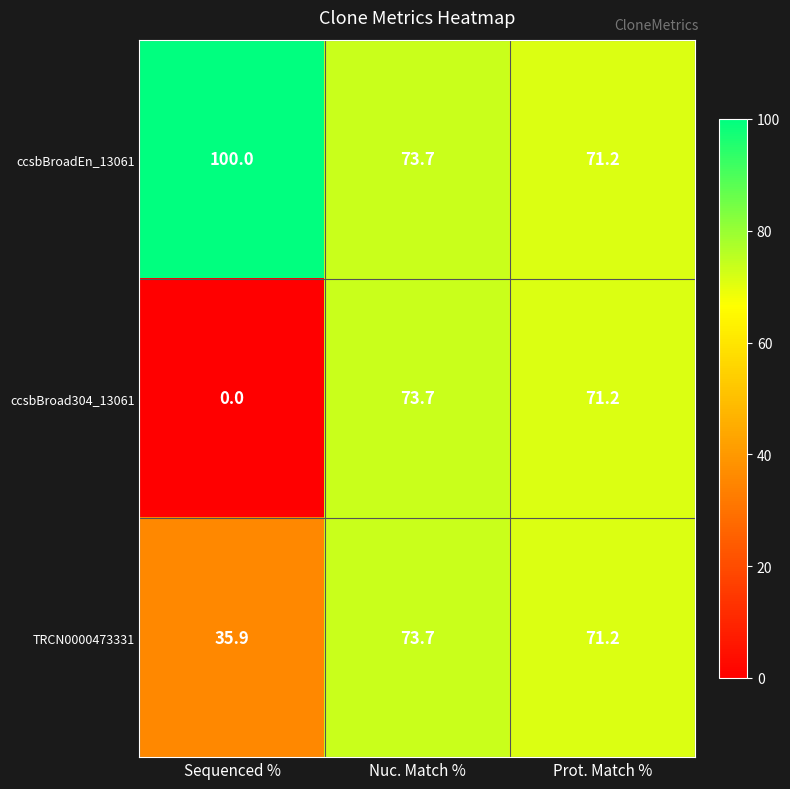

Reading left to right, list all the values displayed in this chart.

ccsbBroadEn_13061: 100.0	73.7	71.2
ccsbBroad304_13061: 0.0	73.7	71.2
TRCN0000473331: 35.9	73.7	71.2